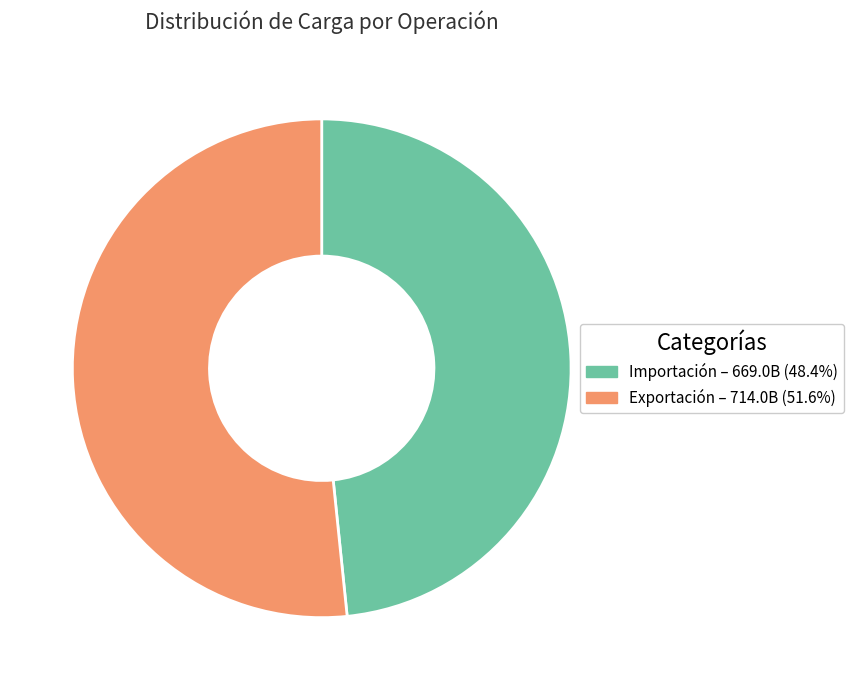

Is there a majority slice in this chart?

Yes